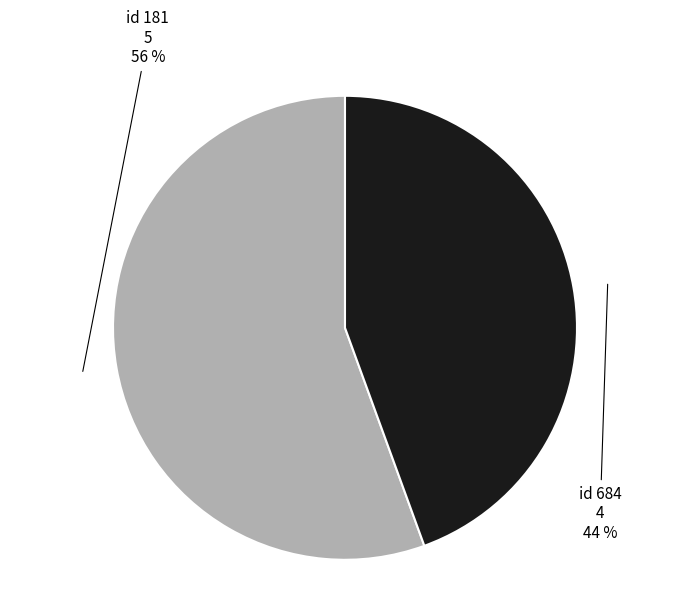

Do id 684 and id 181 together represent more than half of the pie?

Yes